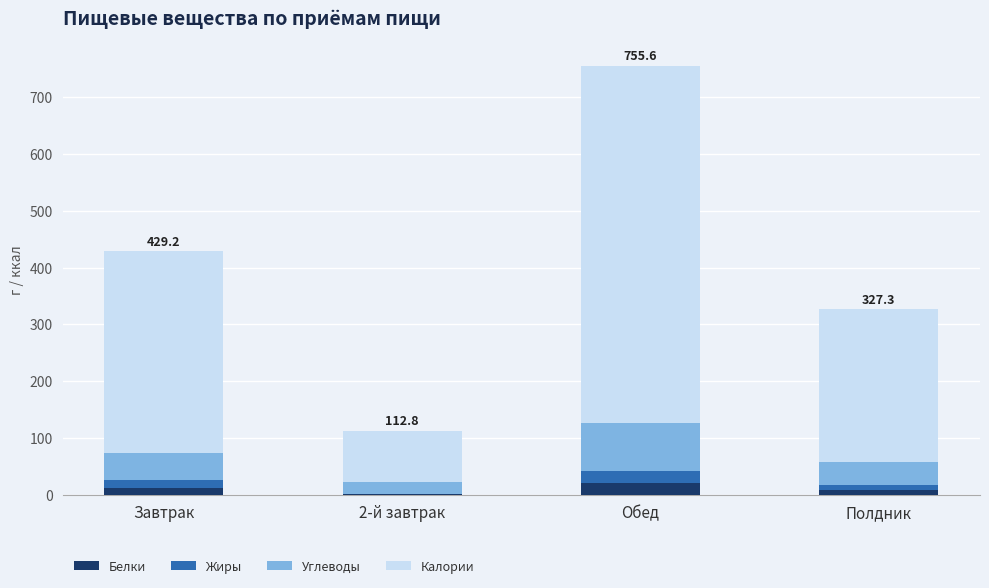

The value of Белки at Обед is 20.9. True or false?

True